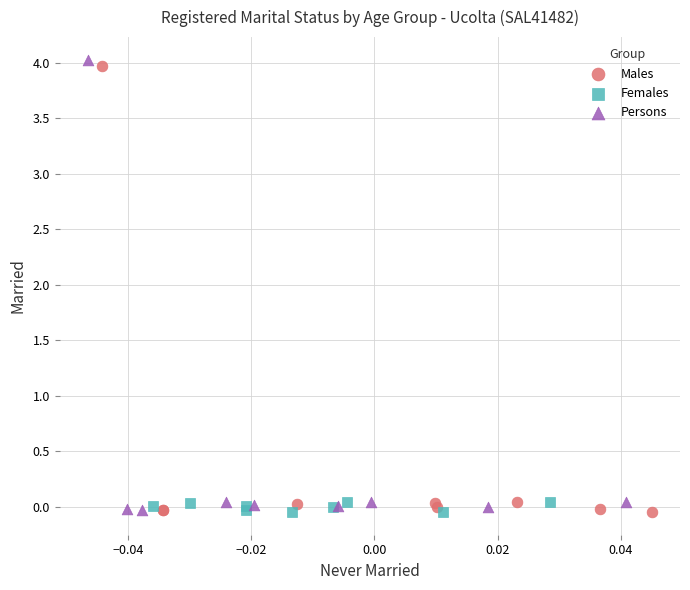

Which series has the largest Y range (max minus min)?

Persons